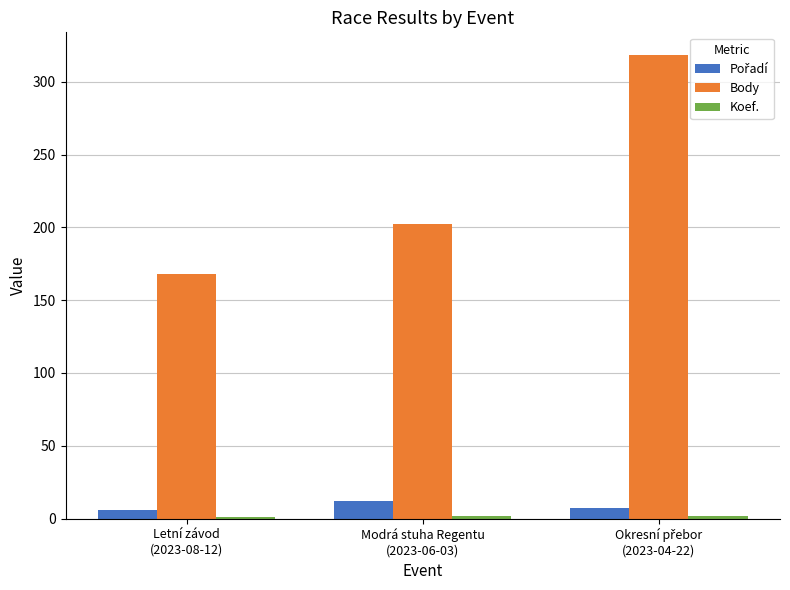

Where is Body nearest to the value 243?

Modrá stuha Regentu
(2023-06-03)